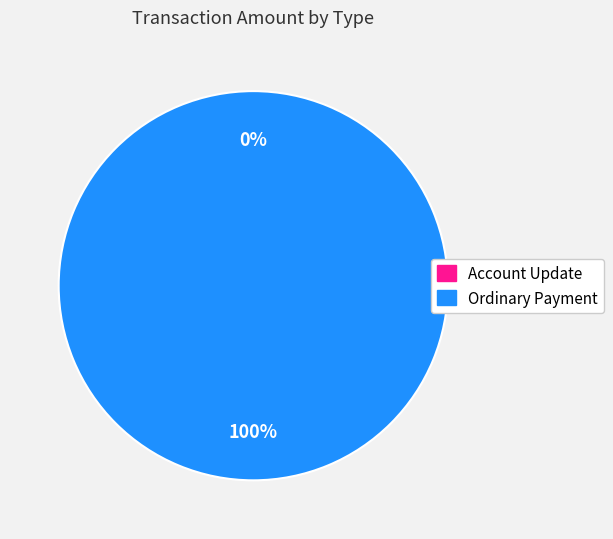

How many segments does this pie chart have?

2